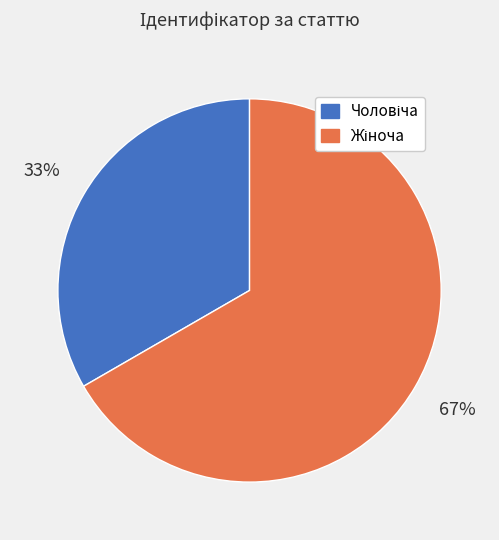

Is there a majority slice in this chart?

Yes